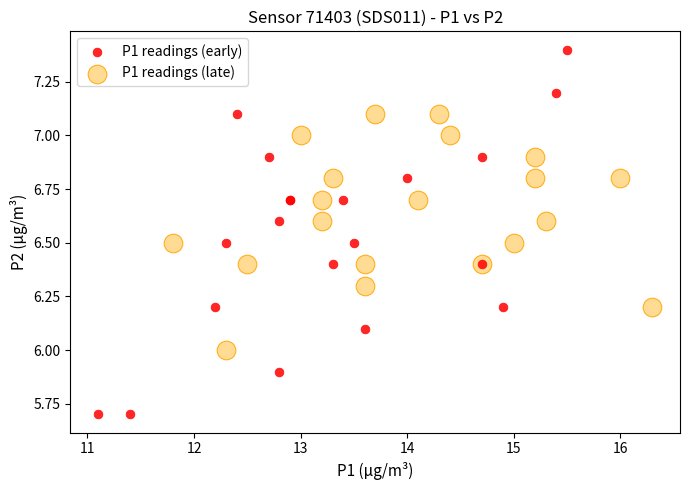

Which series has the widest spread of Y values?

P1 readings (early)